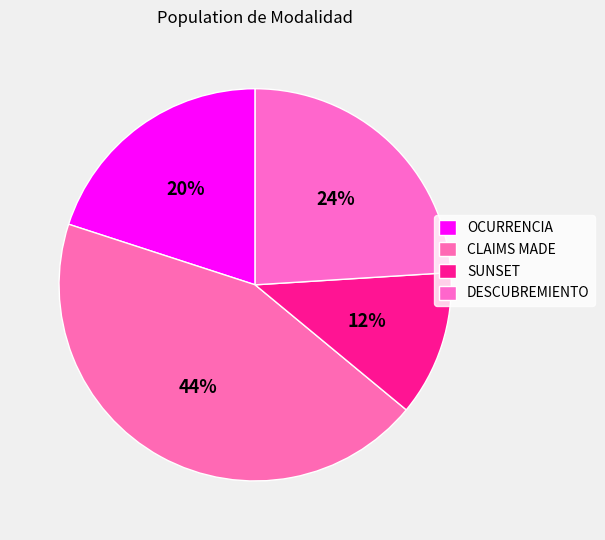

How much of the chart is everything except CLAIMS MADE?

56.0%